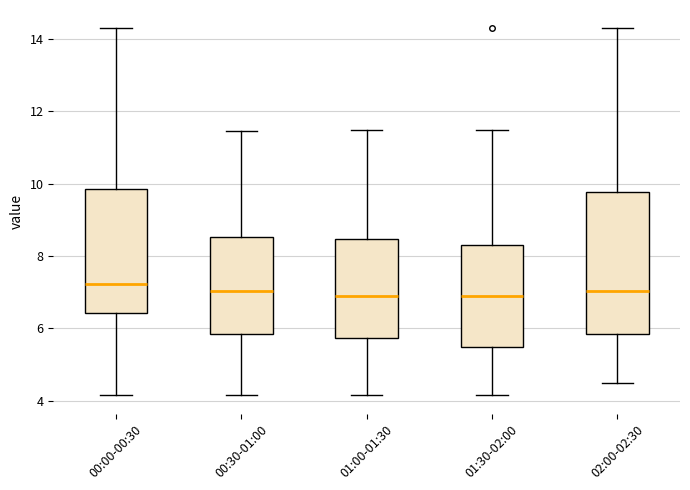

Reading left to right, read every box against the y-axis: the position of its median line, the range the box covers, and the ends of its whiskers. The values are not printed on the chart, so give them approximately, as read against the axis.

00:00-00:30: median 7.2, box 6.4 to 9.8, whiskers 4.2 to 14.4
00:30-01:00: median 7.0, box 5.8 to 8.6, whiskers 4.2 to 11.4
01:00-01:30: median 6.8, box 5.8 to 8.4, whiskers 4.2 to 11.6
01:30-02:00: median 7.0, box 5.4 to 8.2, whiskers 4.2 to 11.6
02:00-02:30: median 7.0, box 5.8 to 9.8, whiskers 4.6 to 14.4